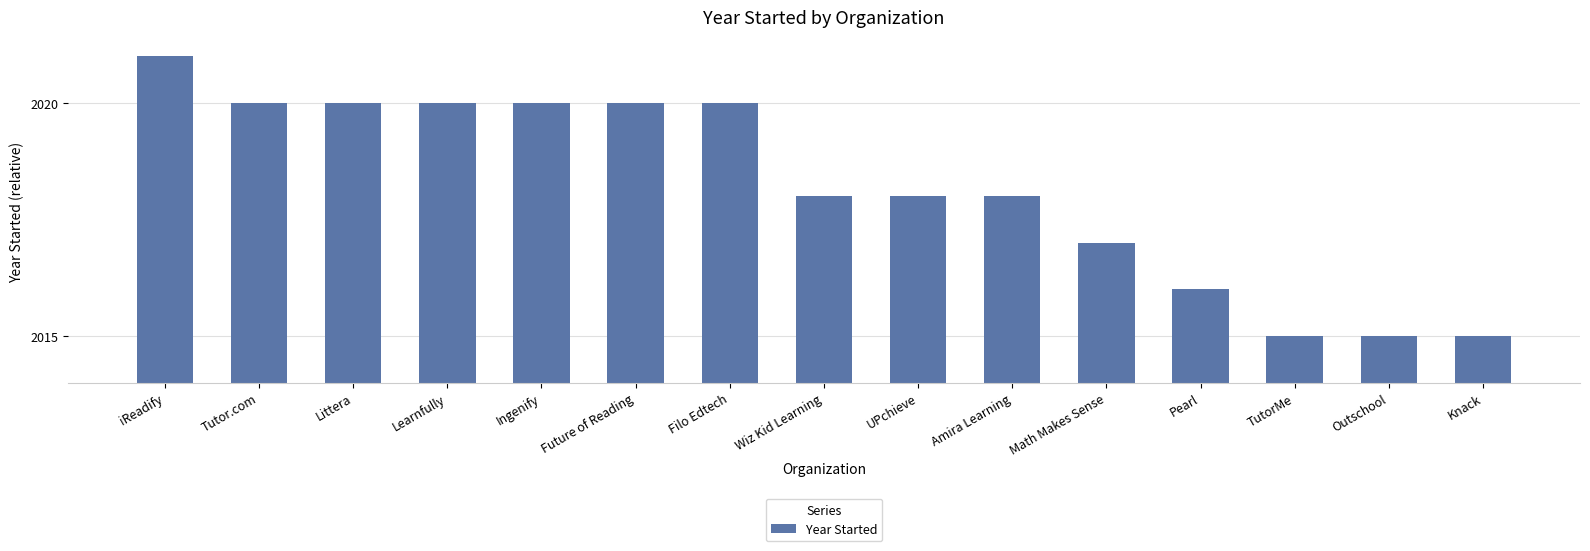

The value at Outschool is 1. True or false?

True